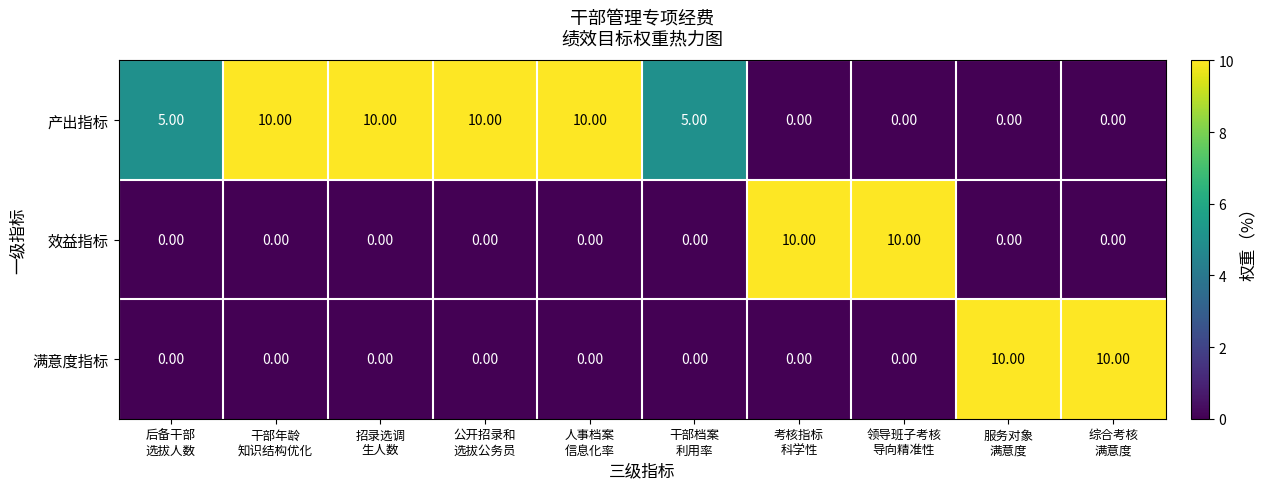

What is the difference between the maximum and minimum values in the 效益指标 series?

10